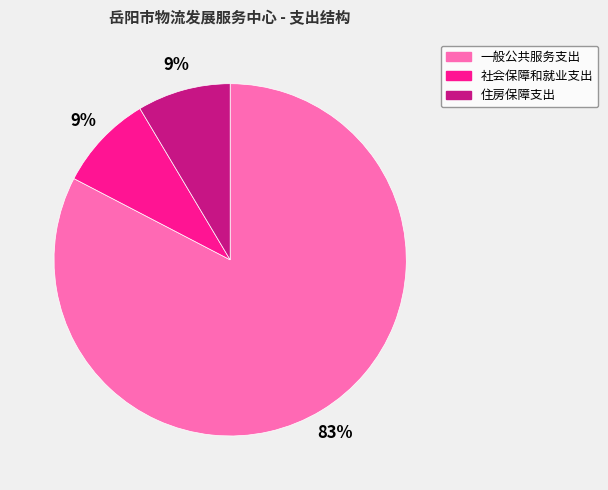

Which slice is the largest?

一般公共服务支出